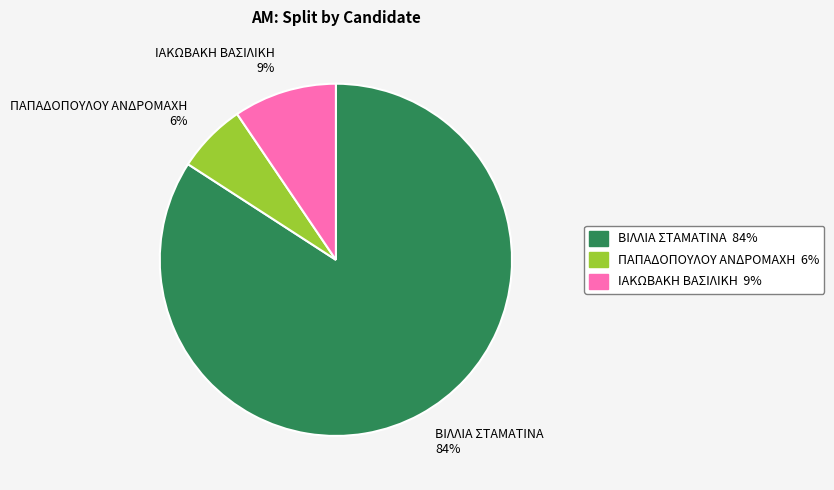

Does any single category account for the majority?

Yes